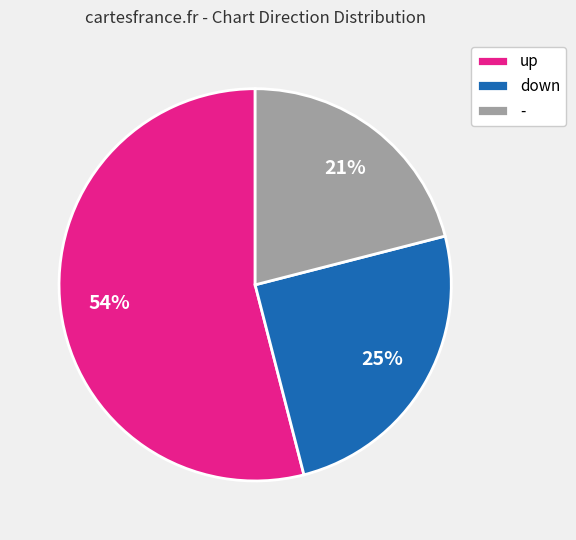

How many slices are in this pie chart?

3